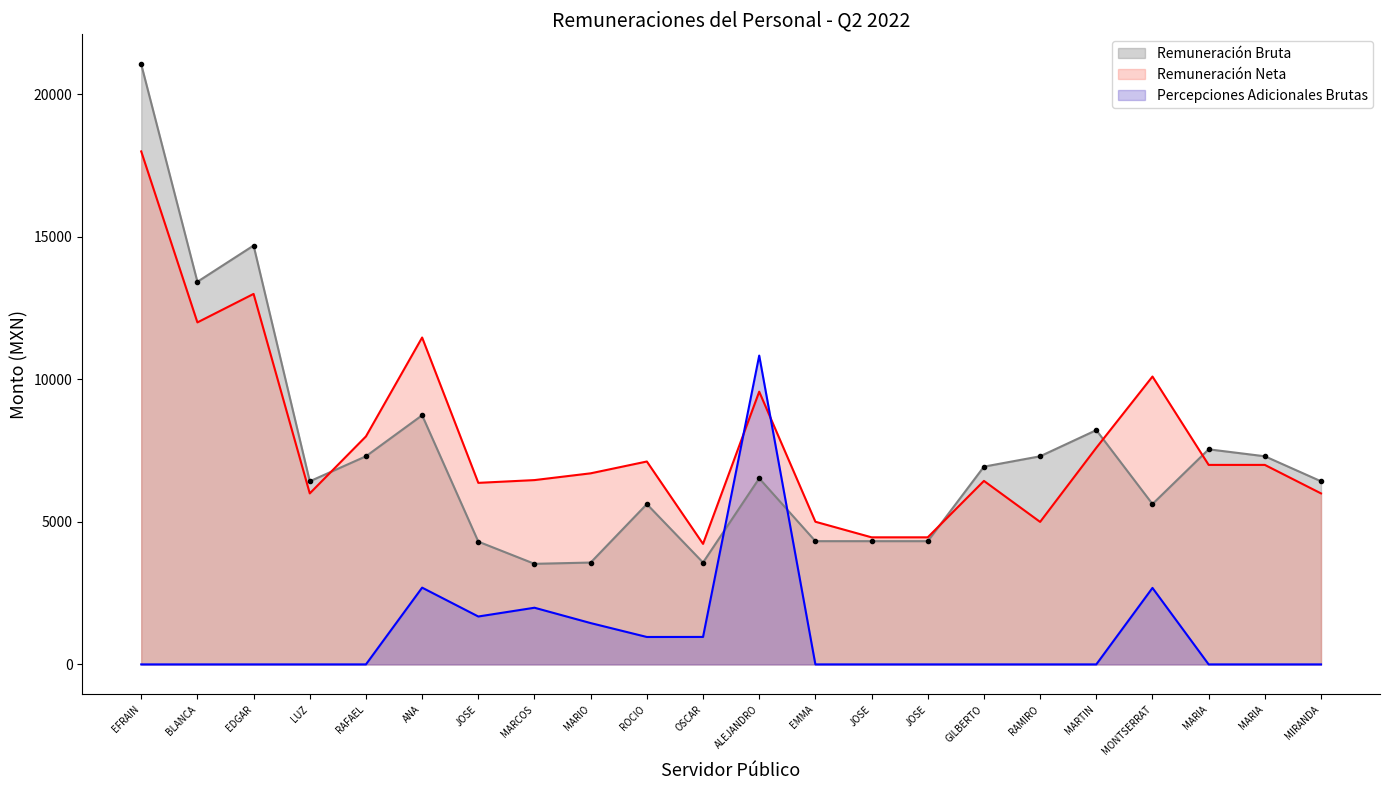

What is the approximate value of Remuneración Bruta at ROCIO?

5623.9